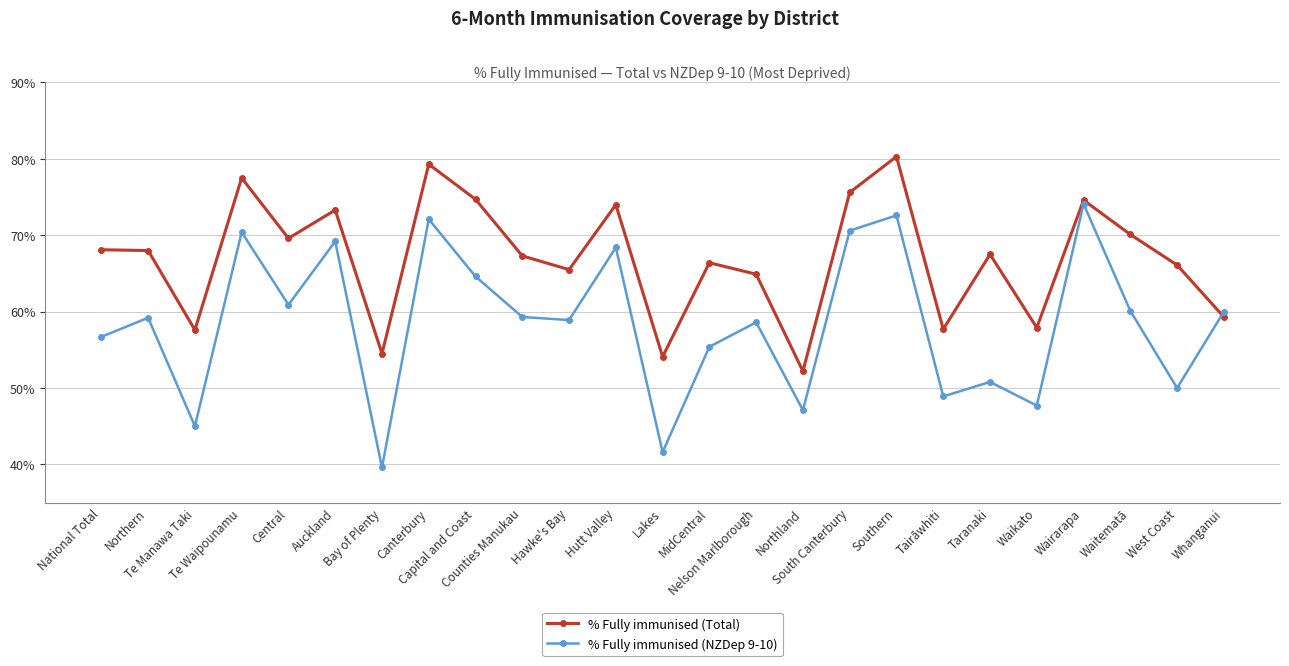

The % Fully immunised (NZDep 9-10) series shows 0.5 at Tairāwhiti. True or false?

True